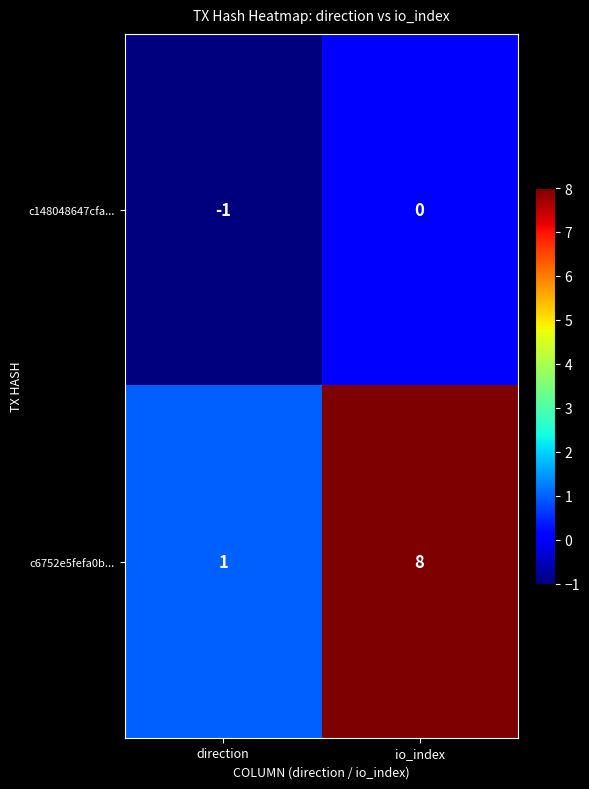

What is the difference between the maximum and minimum values in the c6752e5fefa0b... series?

7